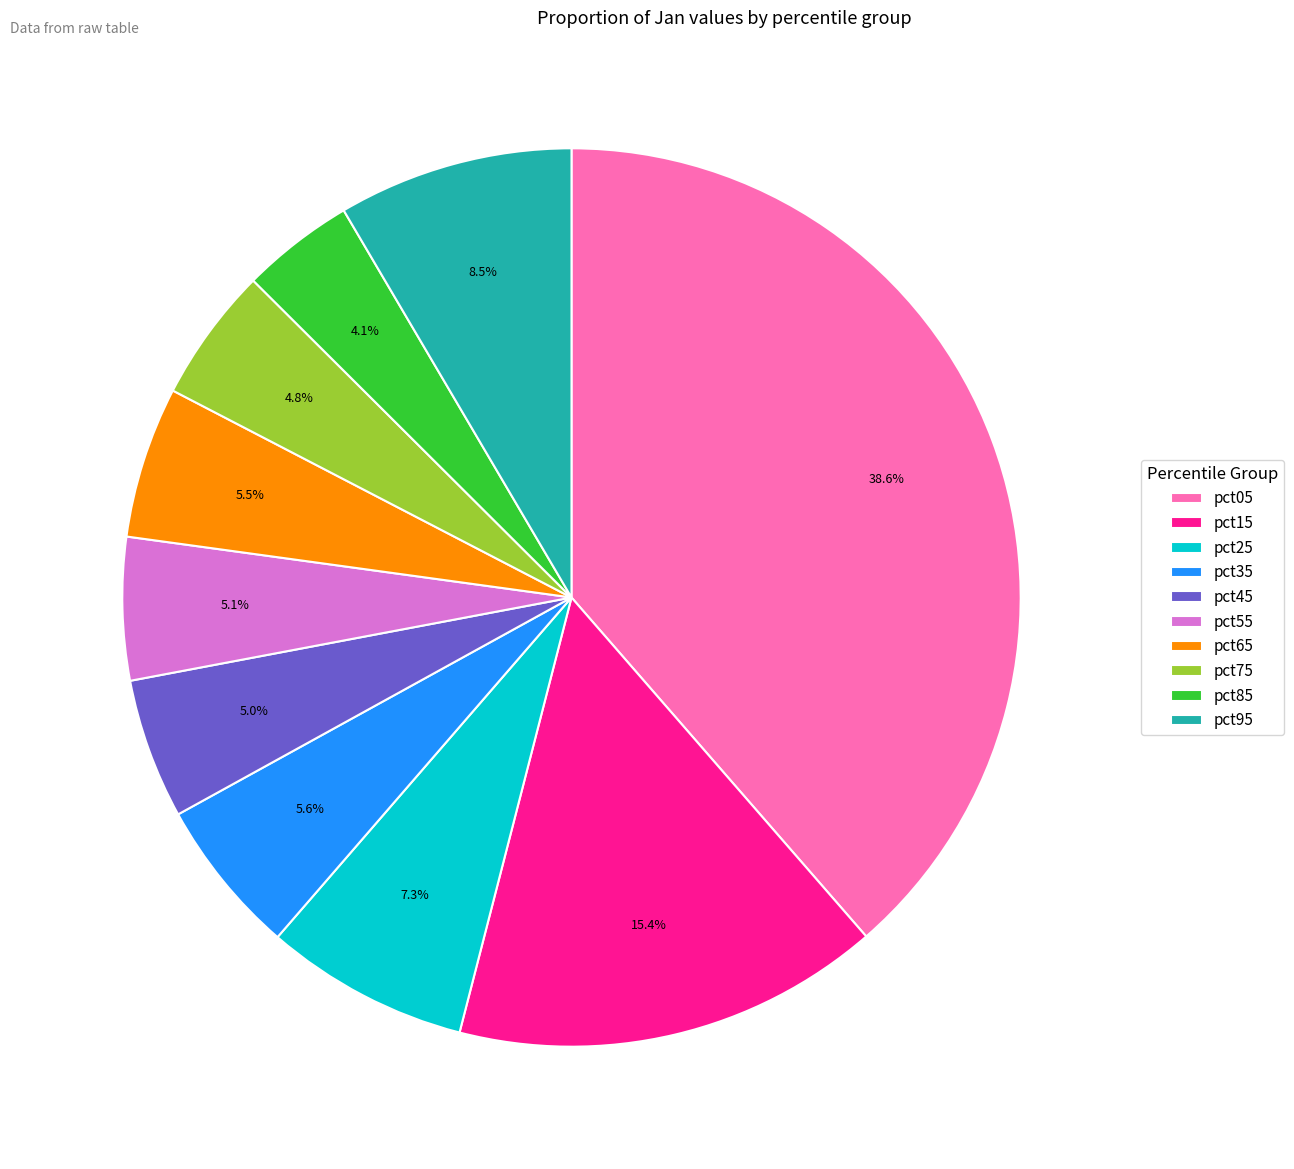

What is the largest slice in the pie chart?

pct05